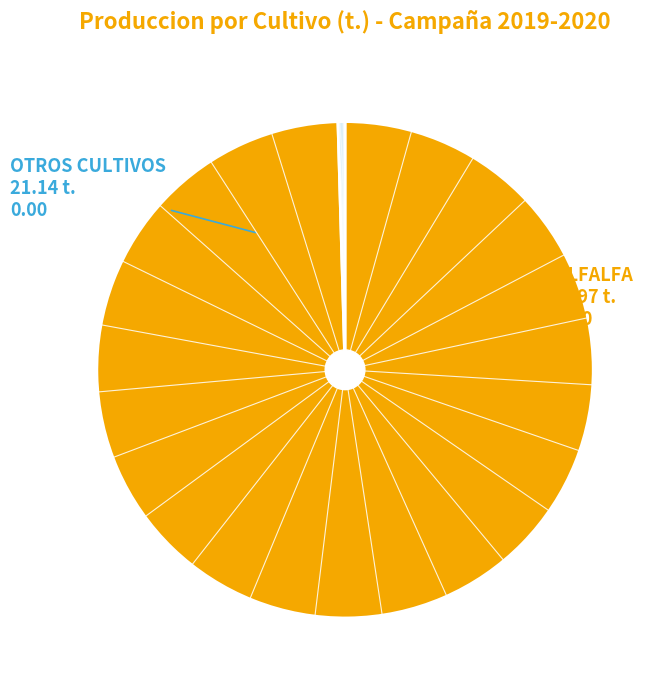

Does any single category account for the majority?

Yes